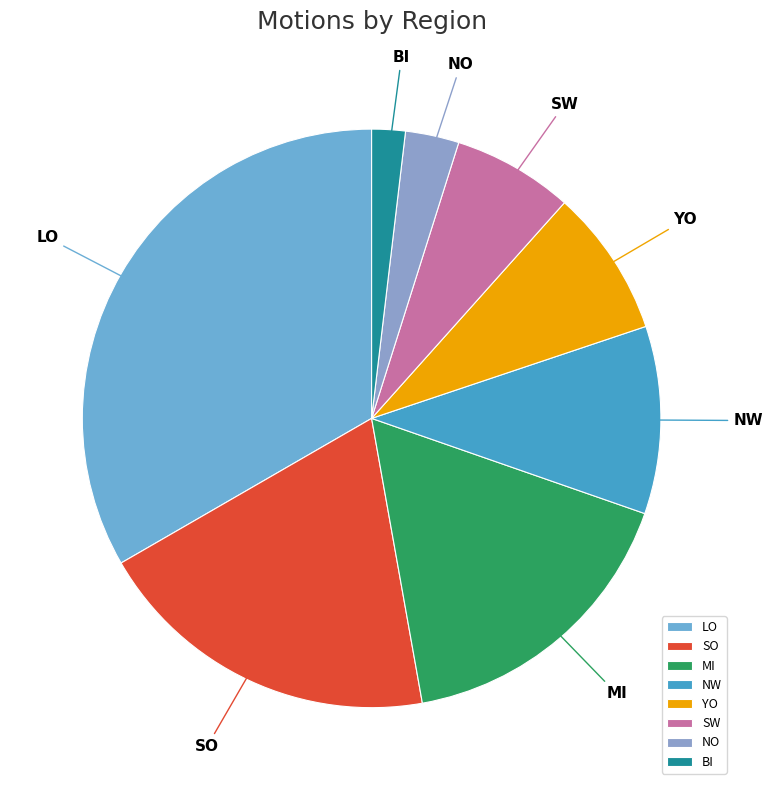

The SO slice represents 30% of the pie. True or false?

False